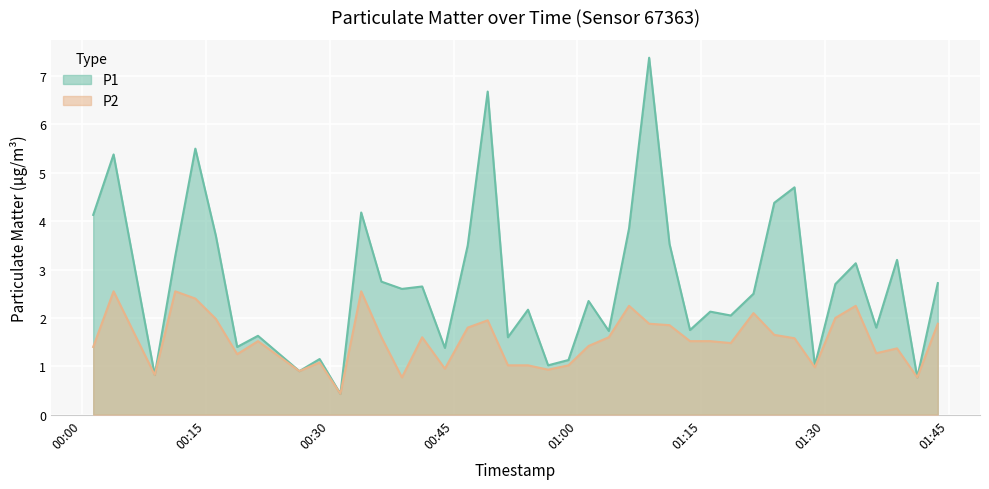

What are all the series names shown in the legend?

P1, P2